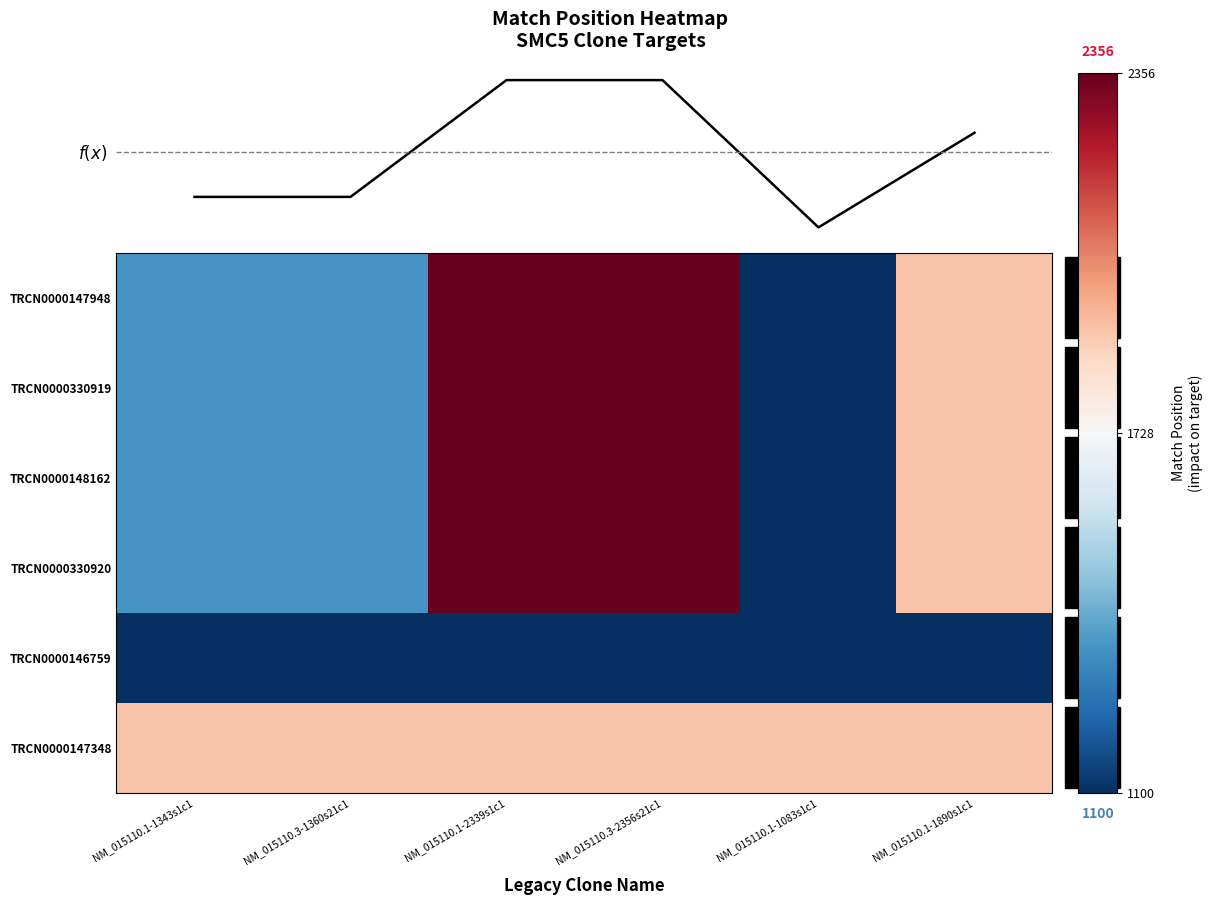

Reading left to right, transcribe all the data shown in this chart.

TRCN0000147948: NM_015110.1-1343s1c1=1360	NM_015110.3-1360s21c1=1360	NM_015110.1-2339s1c1=2356	NM_015110.3-2356s21c1=2356	NM_015110.1-1083s1c1=1100	NM_015110.1-1890s1c1=1907
TRCN0000330919: NM_015110.1-1343s1c1=1360	NM_015110.3-1360s21c1=1360	NM_015110.1-2339s1c1=2356	NM_015110.3-2356s21c1=2356	NM_015110.1-1083s1c1=1100	NM_015110.1-1890s1c1=1907
TRCN0000148162: NM_015110.1-1343s1c1=1360	NM_015110.3-1360s21c1=1360	NM_015110.1-2339s1c1=2356	NM_015110.3-2356s21c1=2356	NM_015110.1-1083s1c1=1100	NM_015110.1-1890s1c1=1907
TRCN0000330920: NM_015110.1-1343s1c1=1360	NM_015110.3-1360s21c1=1360	NM_015110.1-2339s1c1=2356	NM_015110.3-2356s21c1=2356	NM_015110.1-1083s1c1=1100	NM_015110.1-1890s1c1=1907
TRCN0000146759: NM_015110.1-1343s1c1=1100	NM_015110.3-1360s21c1=1100	NM_015110.1-2339s1c1=1100	NM_015110.3-2356s21c1=1100	NM_015110.1-1083s1c1=1100	NM_015110.1-1890s1c1=1100
TRCN0000147348: NM_015110.1-1343s1c1=1907	NM_015110.3-1360s21c1=1907	NM_015110.1-2339s1c1=1907	NM_015110.3-2356s21c1=1907	NM_015110.1-1083s1c1=1907	NM_015110.1-1890s1c1=1907